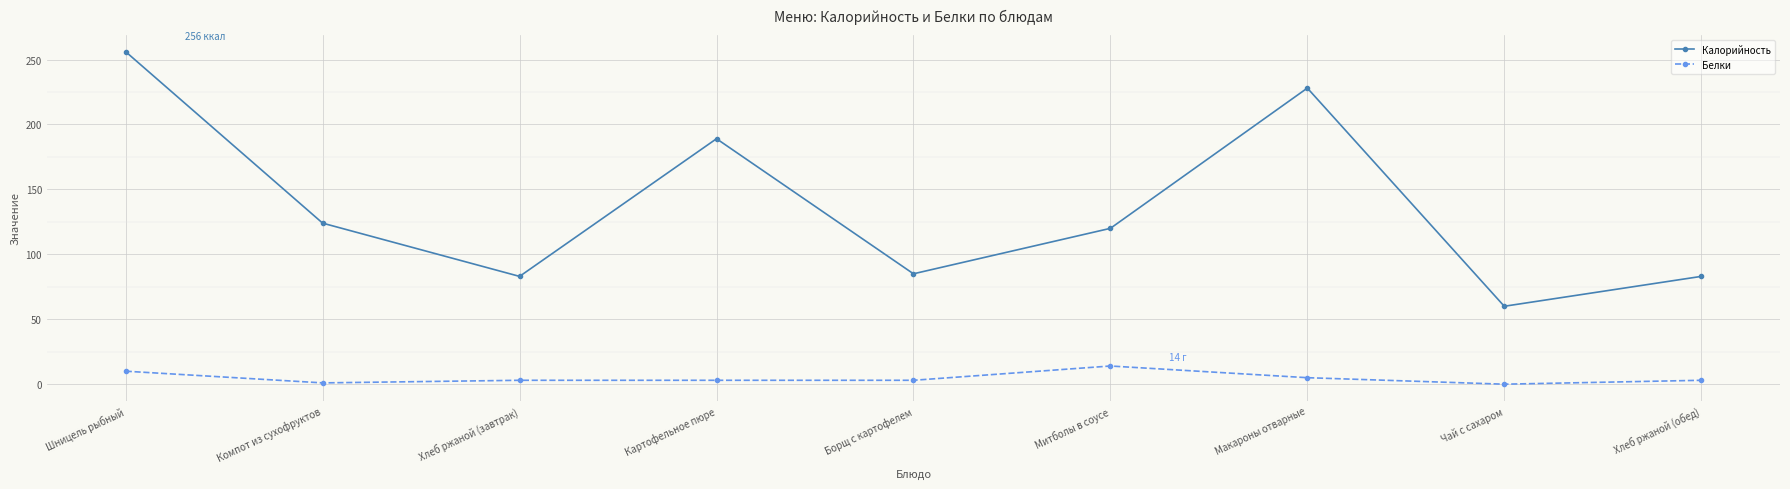

Is it true that Калорийность equals 228 at Макароны отварные?

True